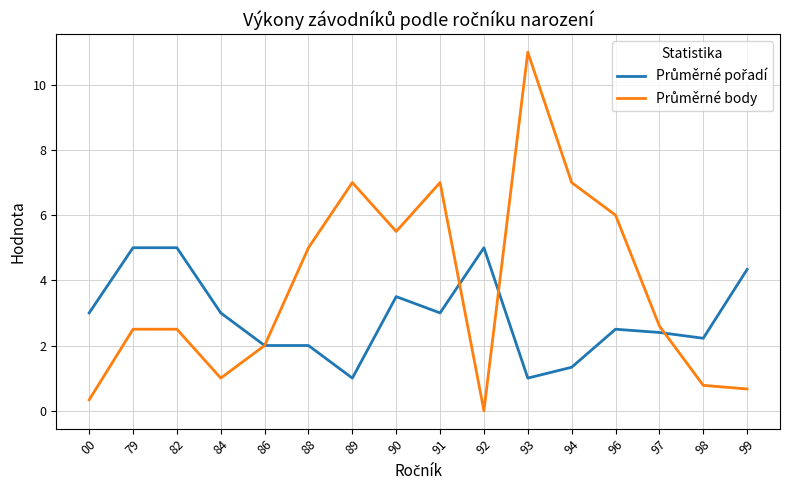

At which category does the chart reach its peak across all series?

93